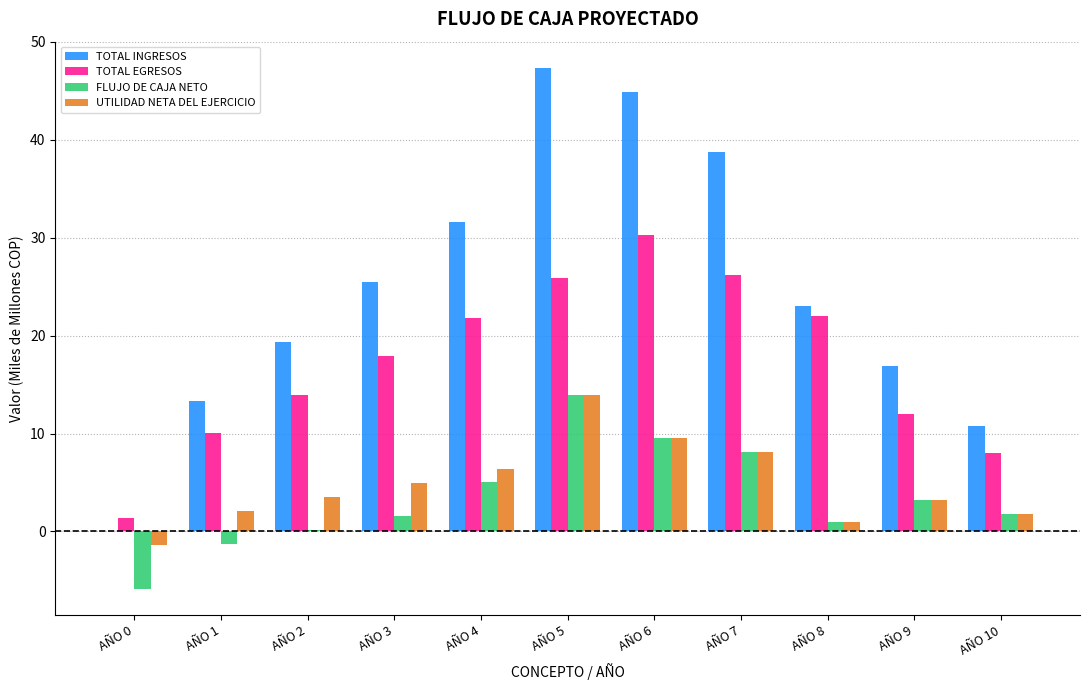

At which label does TOTAL INGRESOS reach its peak?

AÑO 5